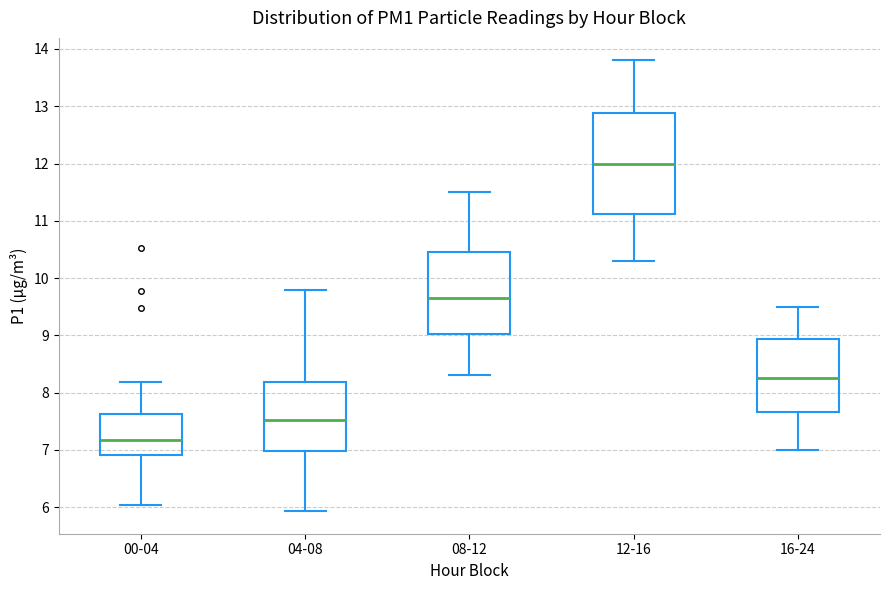

Reading left to right, transcribe this box plot: for each box, give where its median line is, the range the box spans, and where its two whiskers end, as read against the y-axis. The values are not printed on the chart, so give them approximately, as read against the axis.

00-04: median 7.2, box 6.9 to 7.6, whiskers 6.0 to 8.2
04-08: median 7.5, box 7.0 to 8.2, whiskers 5.9 to 9.8
08-12: median 9.7, box 9.0 to 10.5, whiskers 8.3 to 11.5
12-16: median 12.0, box 11.1 to 12.9, whiskers 10.3 to 13.8
16-24: median 8.3, box 7.7 to 8.9, whiskers 7.0 to 9.5